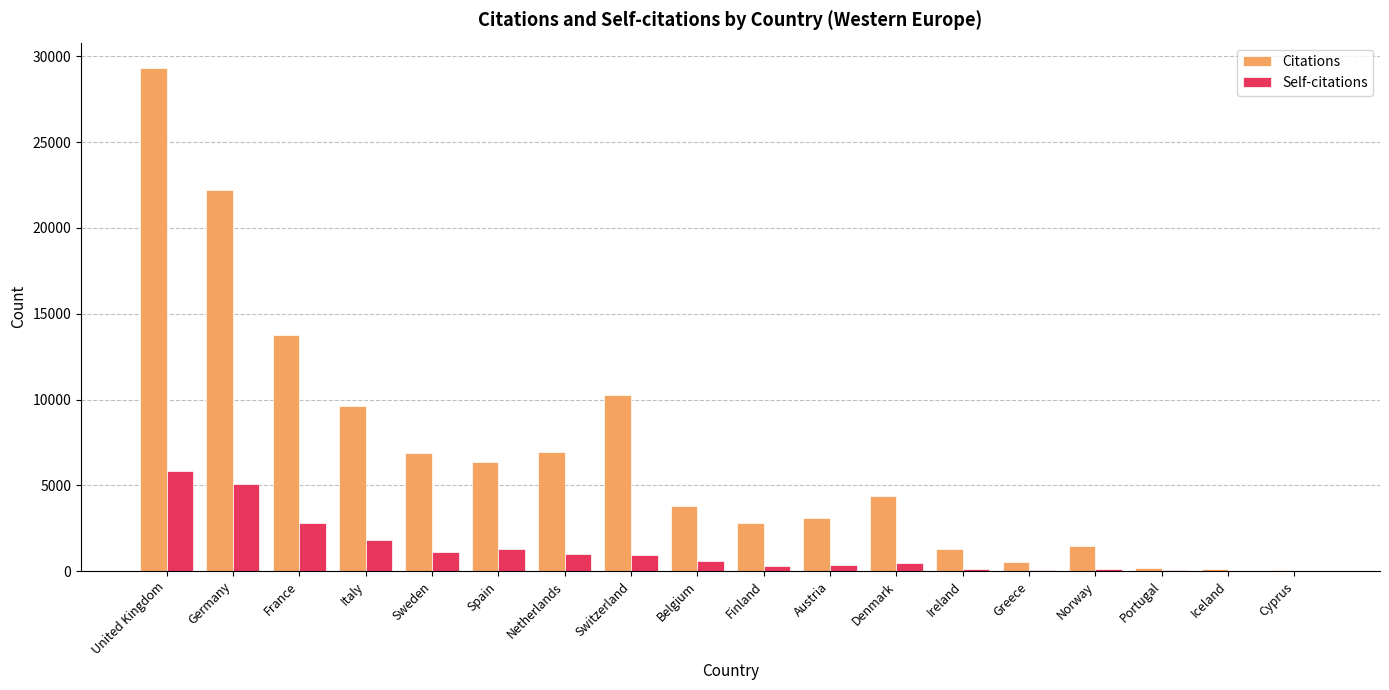

Count the number of data series in this chart.

2